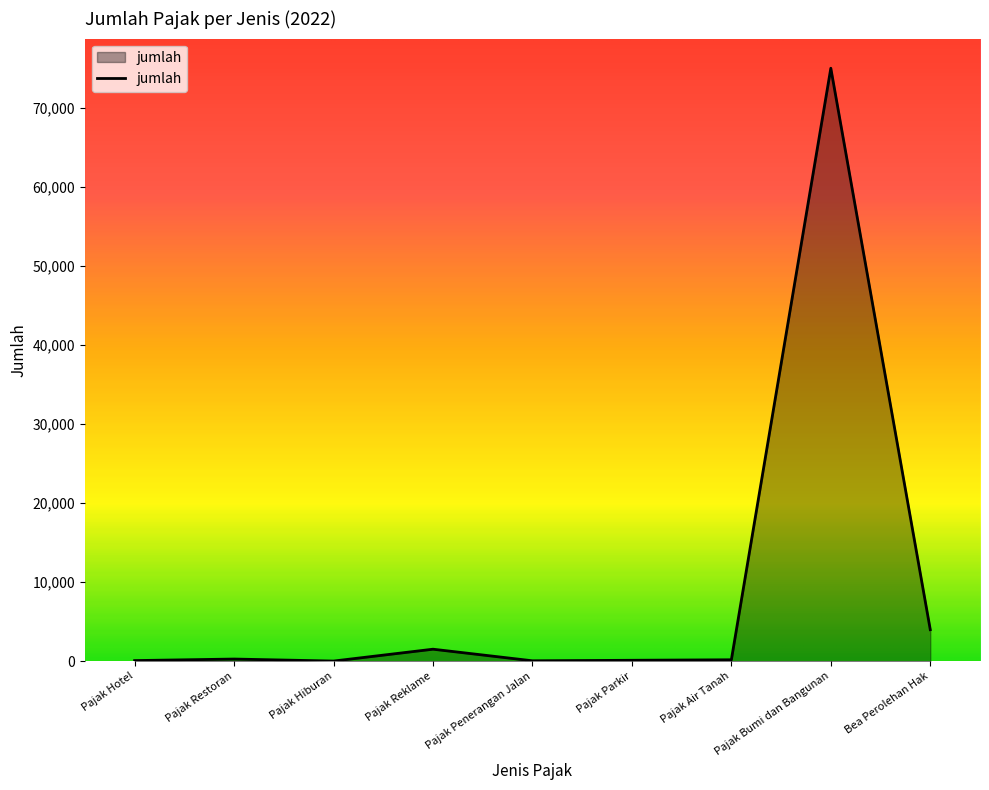

What is the greatest value displayed?

75000